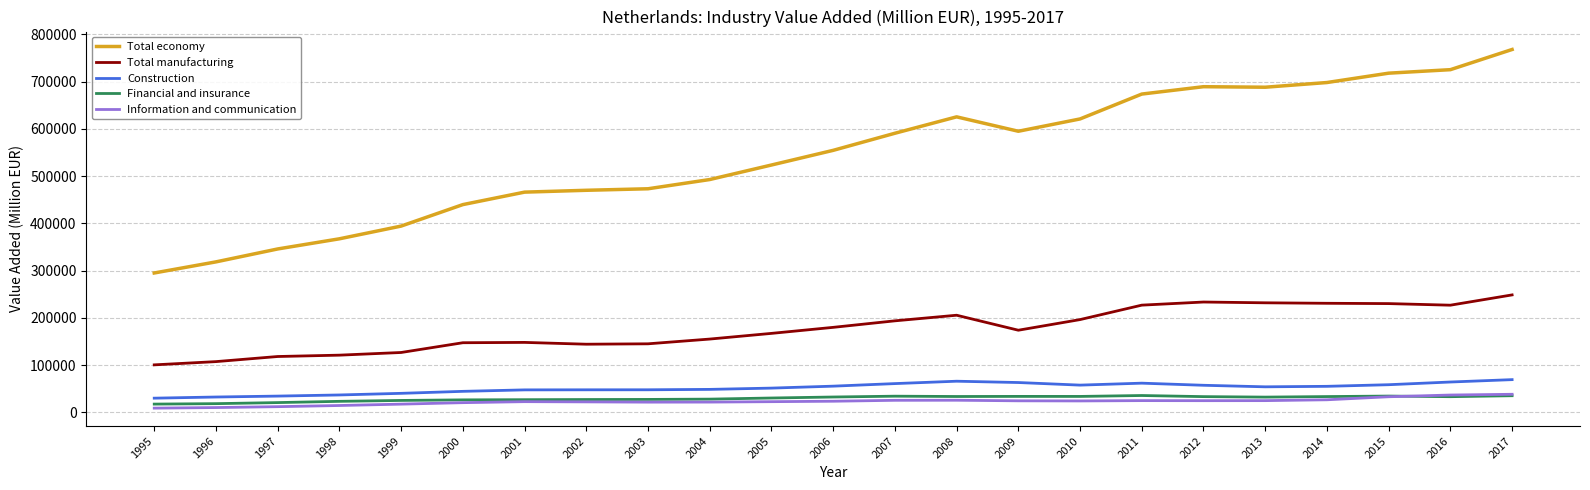

True or false: Construction and Financial and insurance intersect in this chart.

False